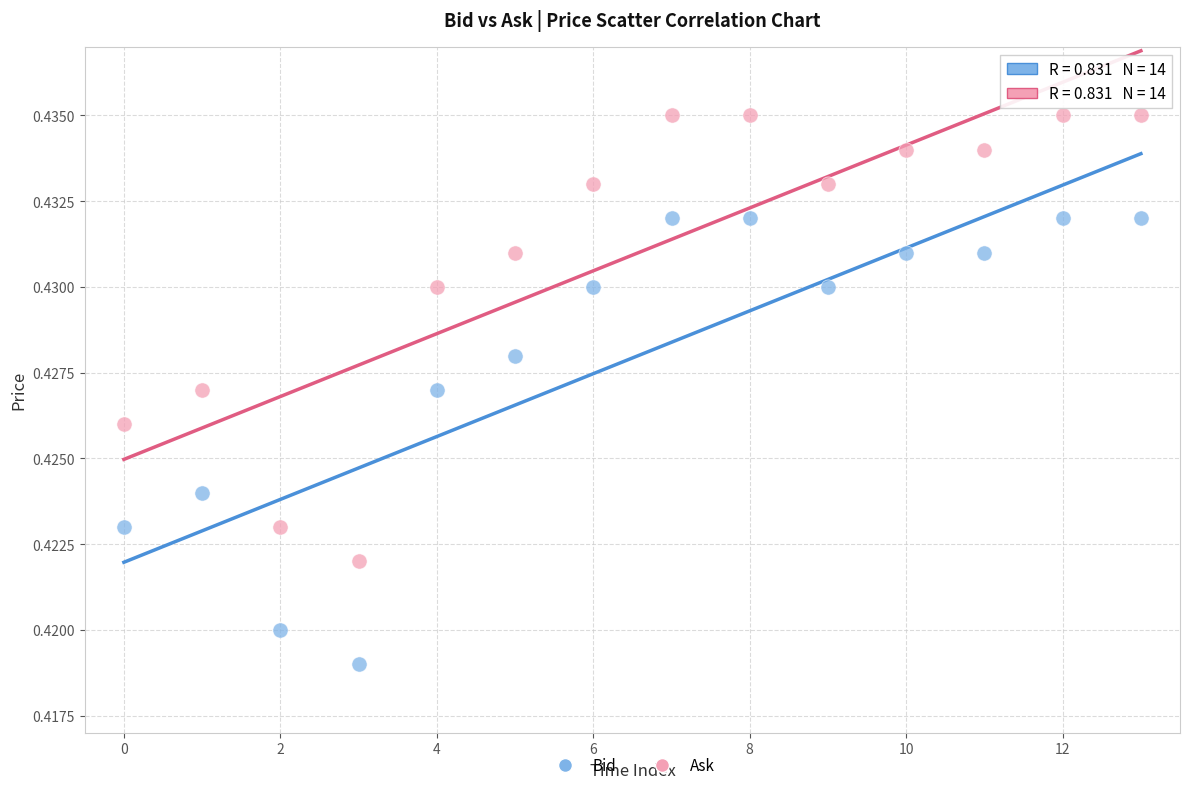

What are all the series names shown in the legend?

Bid, Ask